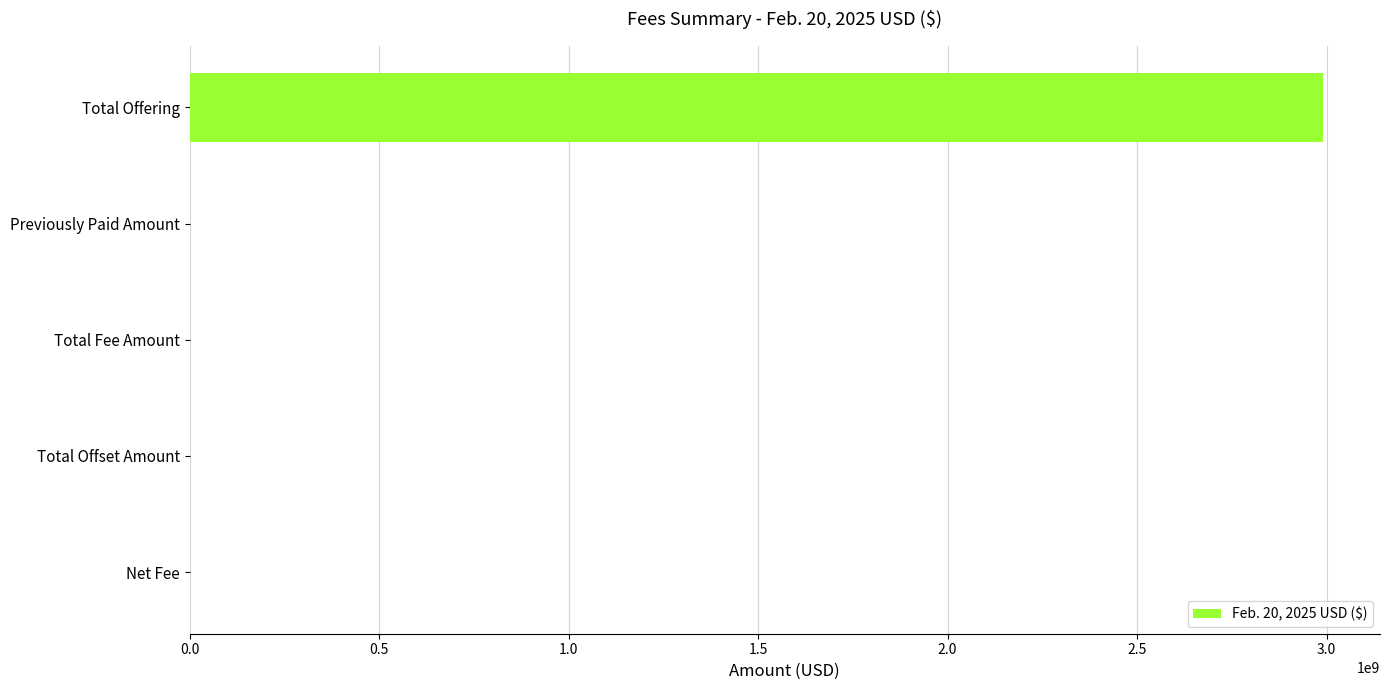

What is the change in value from Total Offering to Previously Paid Amount?

-2991552500.0